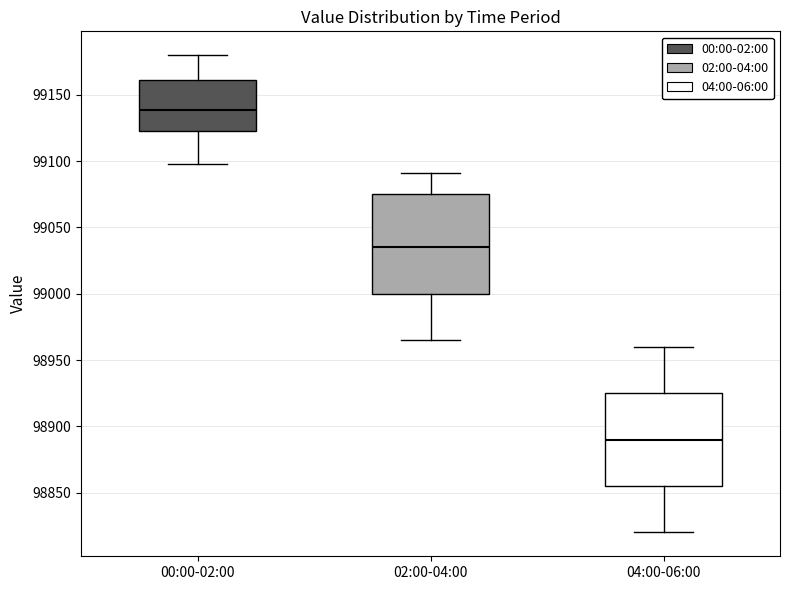

Which box has the highest median line?

00:00-02:00